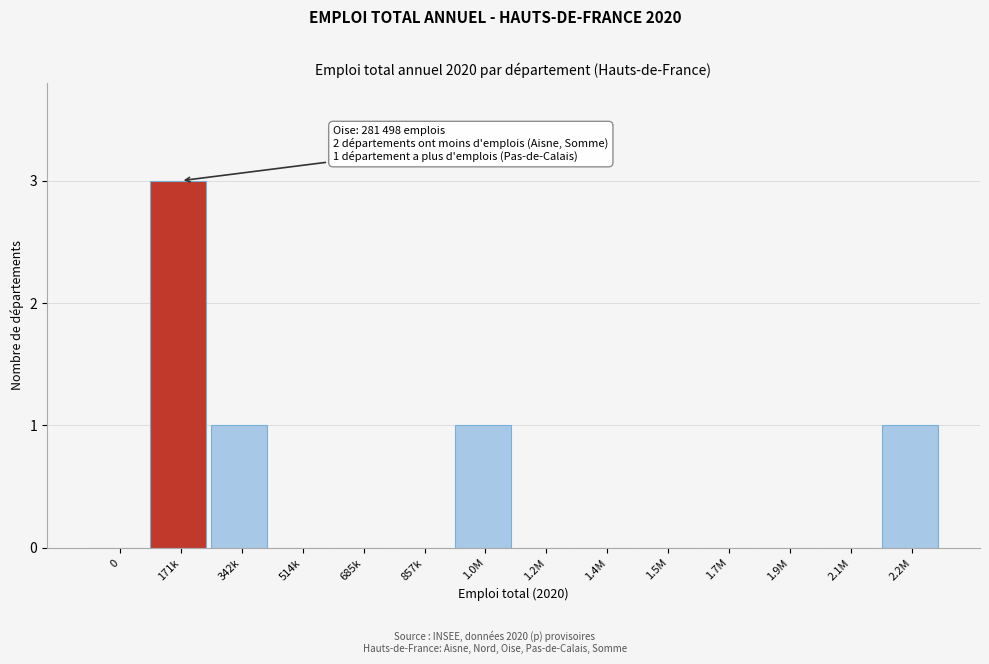

Reading right to left, list all the values displayed in this chart.

2.2M=1	2.1M=0	1.9M=0	1.7M=0	1.5M=0	1.4M=0	1.2M=0	1.0M=1	857k=0	685k=0	514k=0	342k=1	171k=3	0=0